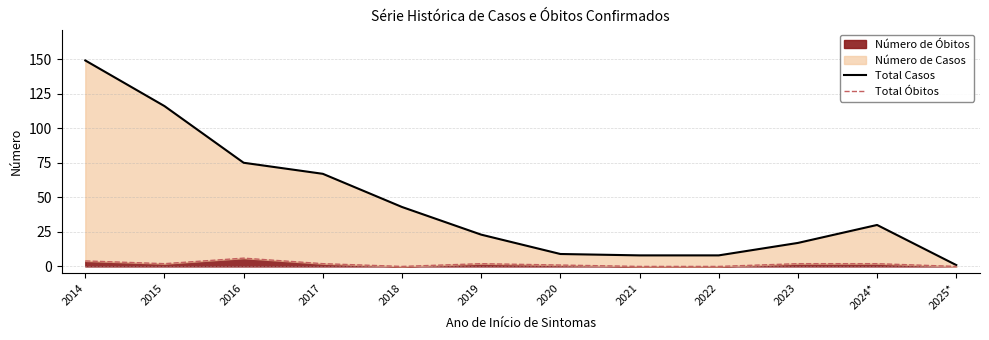

Which has a higher value, 2019 or 2016?

2016